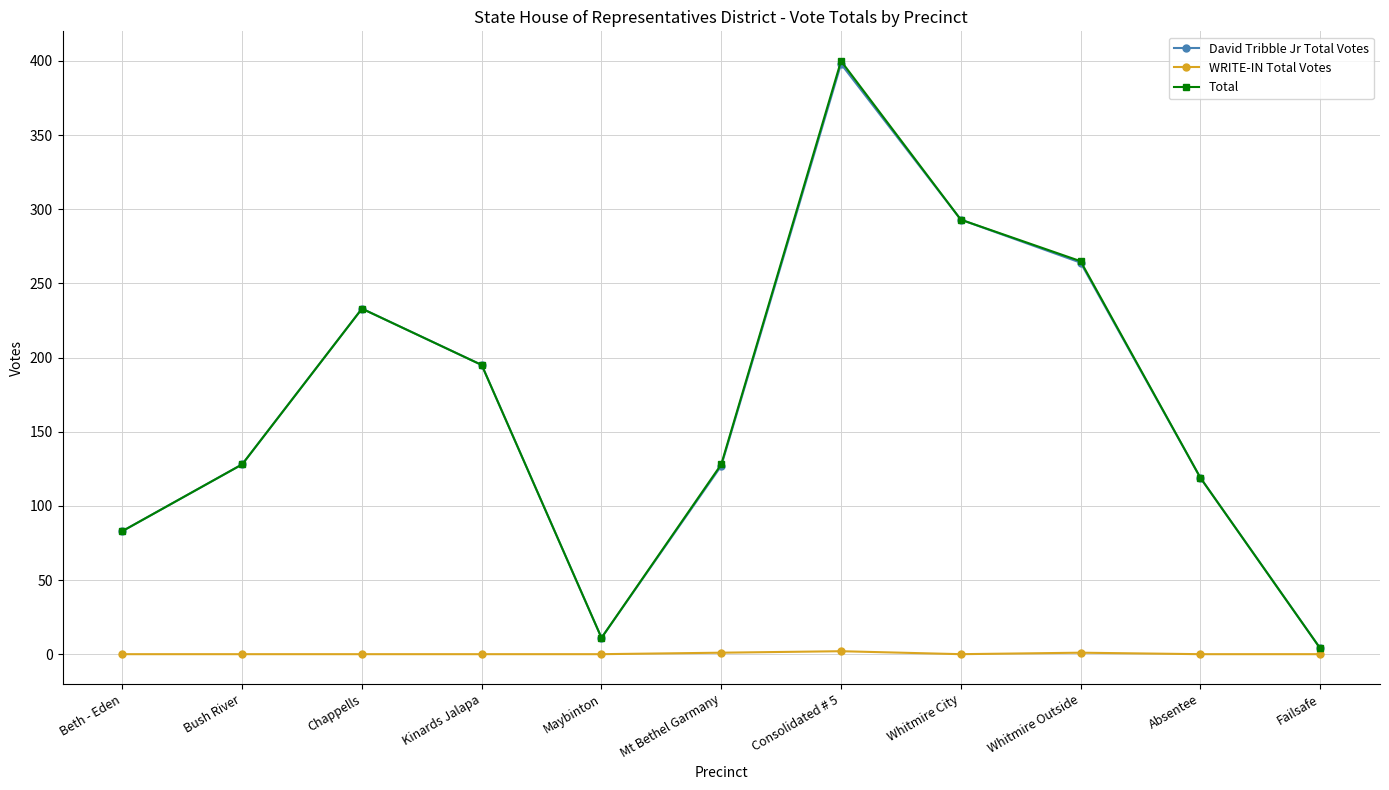

At which category does Total reach its first local peak?

Chappells